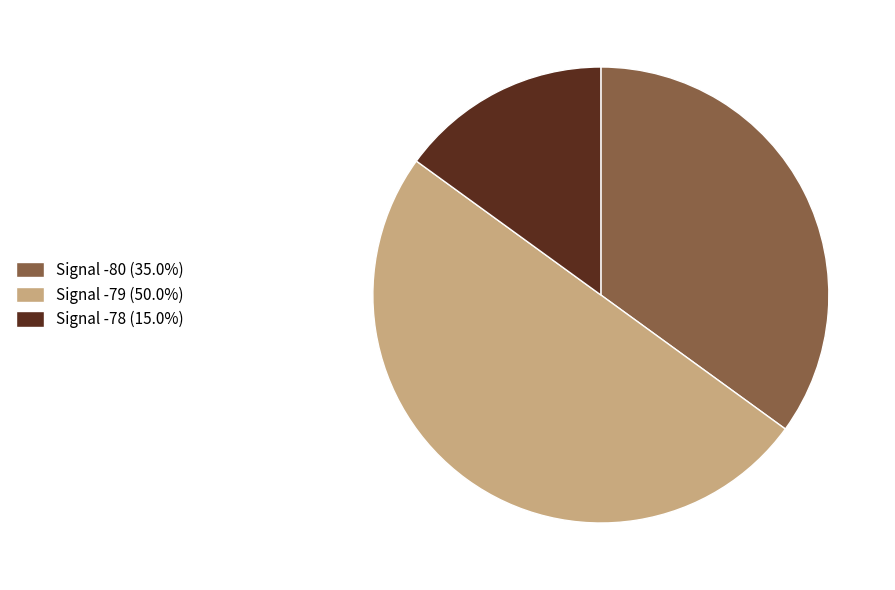

Does Signal -80 (35.0%) account for over 50% of the chart?

No